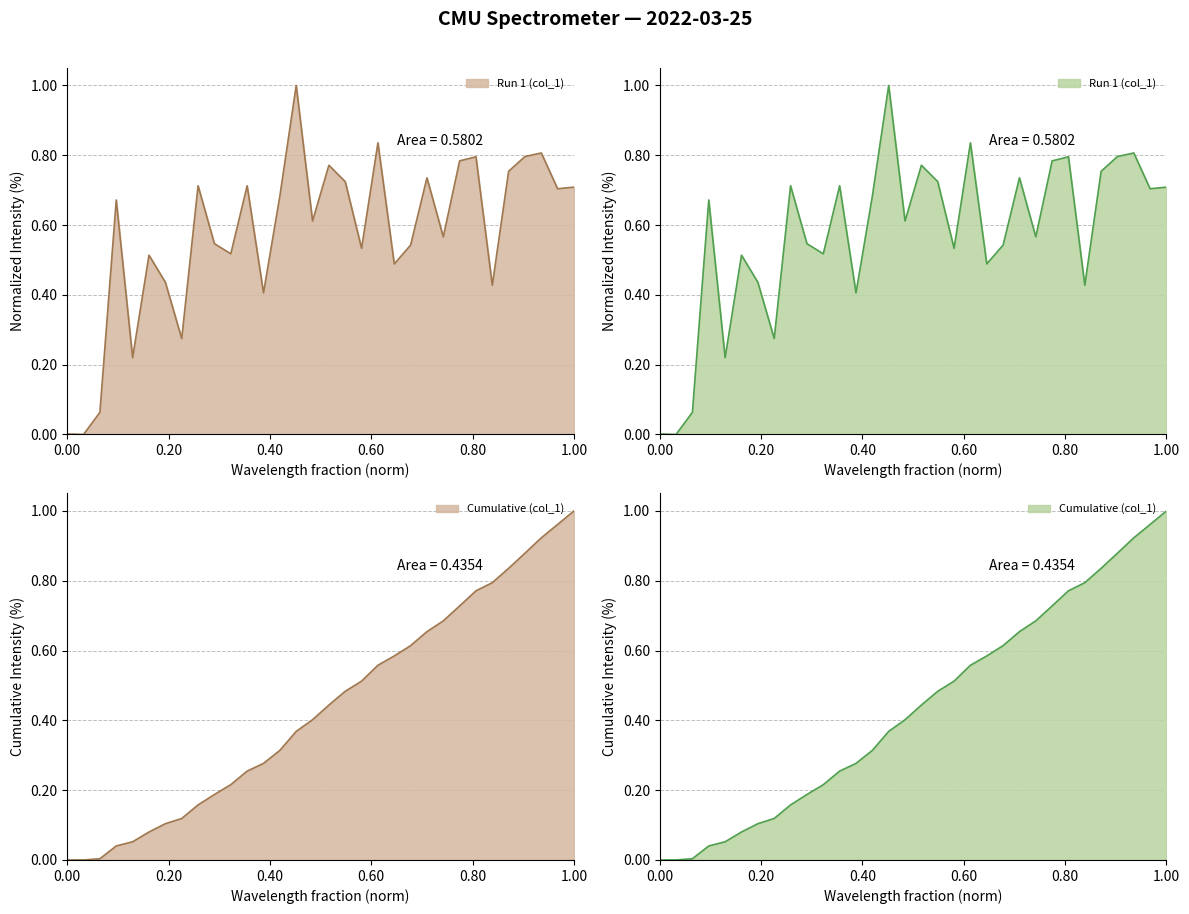

What is the sum of all values?

18.3